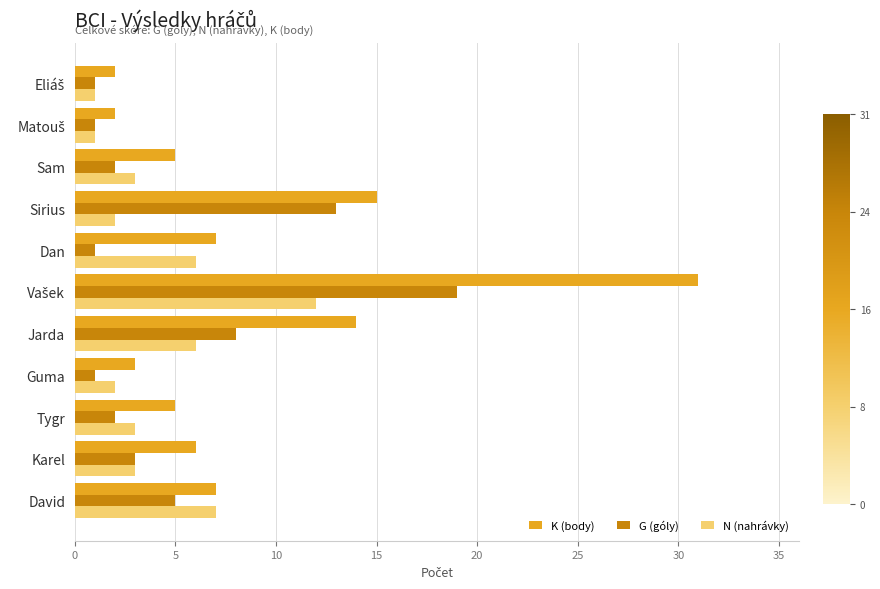

The K (body) series shows 5 at Sam. True or false?

True